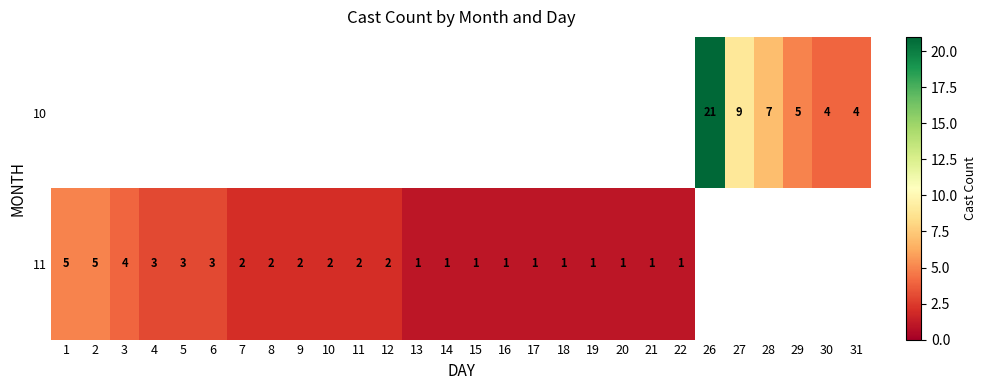

The 11 series shows 1 at 20. True or false?

True